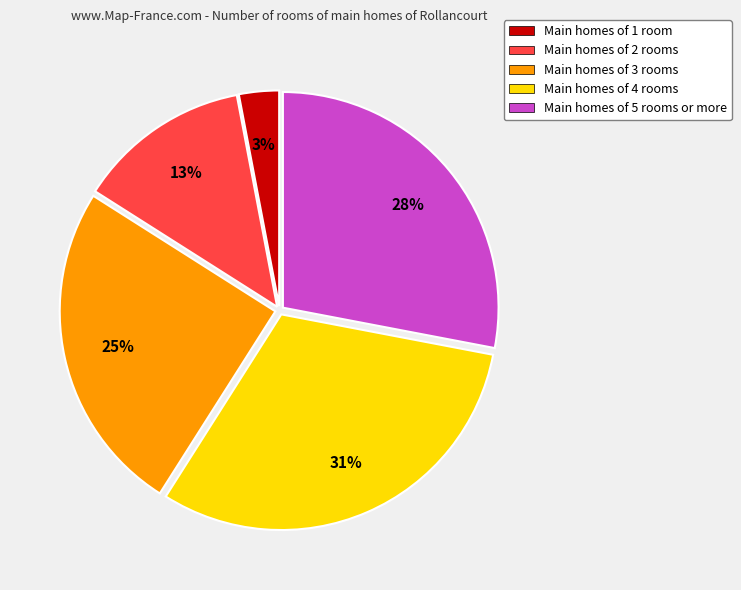

To the nearest percent, what is the average slice percentage?

20%